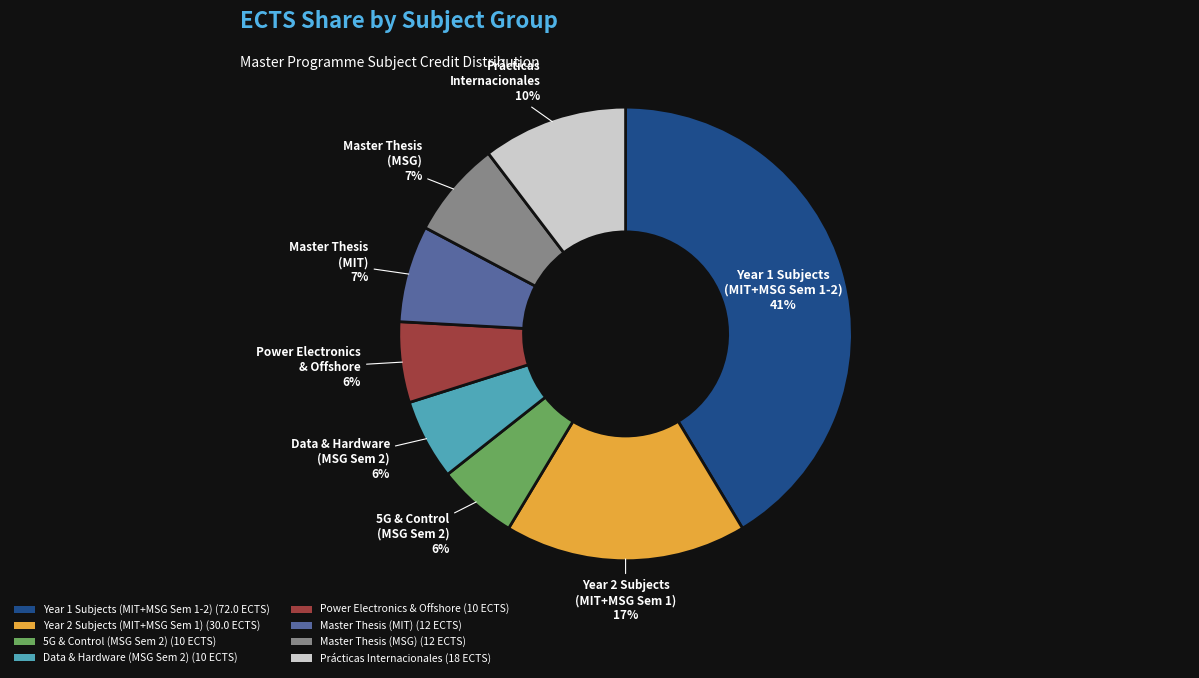

Which category has the biggest portion of the pie?

Year 1 Subjects (MIT+MSG Sem 1-2) (72.0 ECTS)